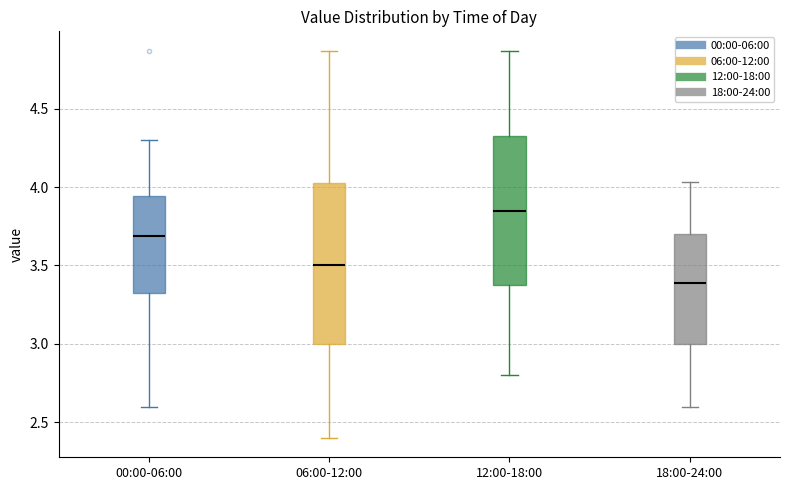

Reading left to right, transcribe this box plot: for each box, give where its median line is, the range the box spans, and where its two whiskers end, as read against the y-axis. The values are not printed on the chart, so give them approximately, as read against the axis.

00:00-06:00: median 3.70, box 3.35 to 3.95, whiskers 2.60 to 4.30
06:00-12:00: median 3.50, box 3.00 to 4.05, whiskers 2.40 to 4.85
12:00-18:00: median 3.85, box 3.40 to 4.35, whiskers 2.80 to 4.85
18:00-24:00: median 3.40, box 3.00 to 3.70, whiskers 2.60 to 4.05